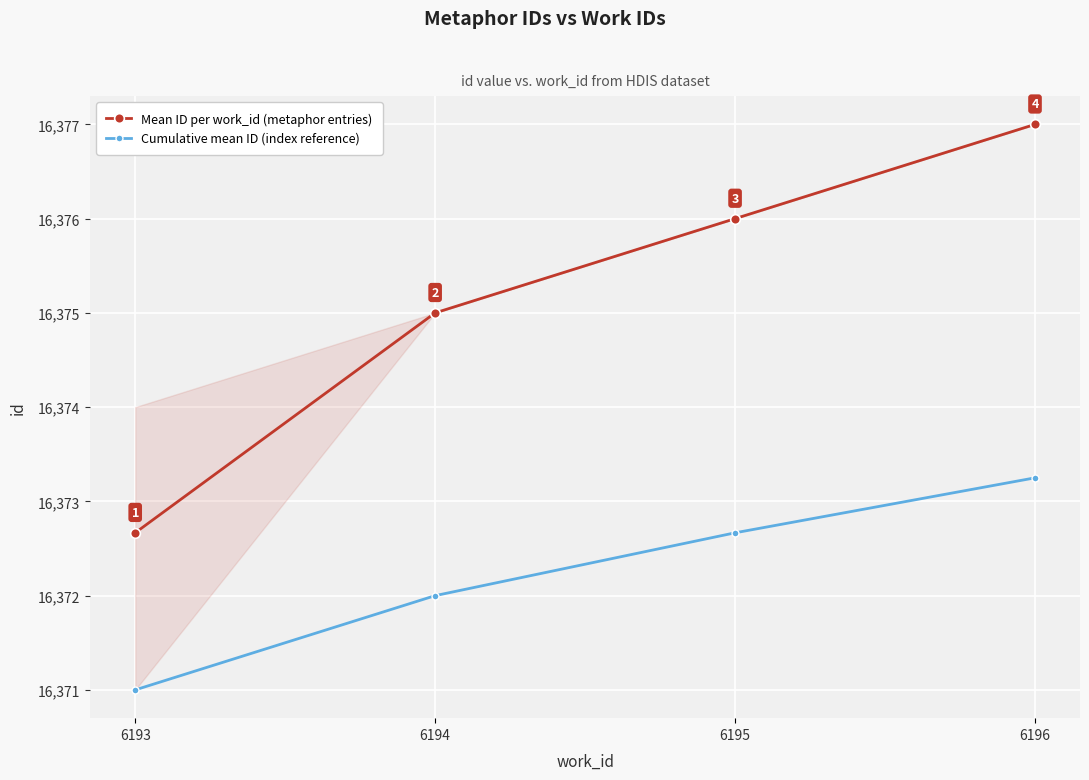

True or false: Cumulative mean ID (index reference) has more than 1 points higher than both neighbors.

False